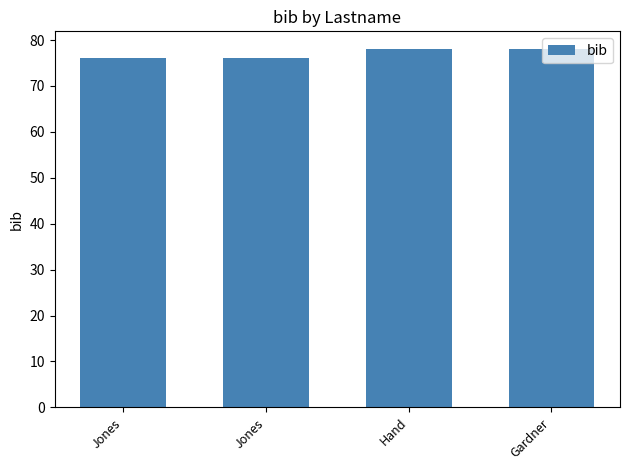

List the labels in order of value, largest first.

Hand, Gardner, Jones, Jones